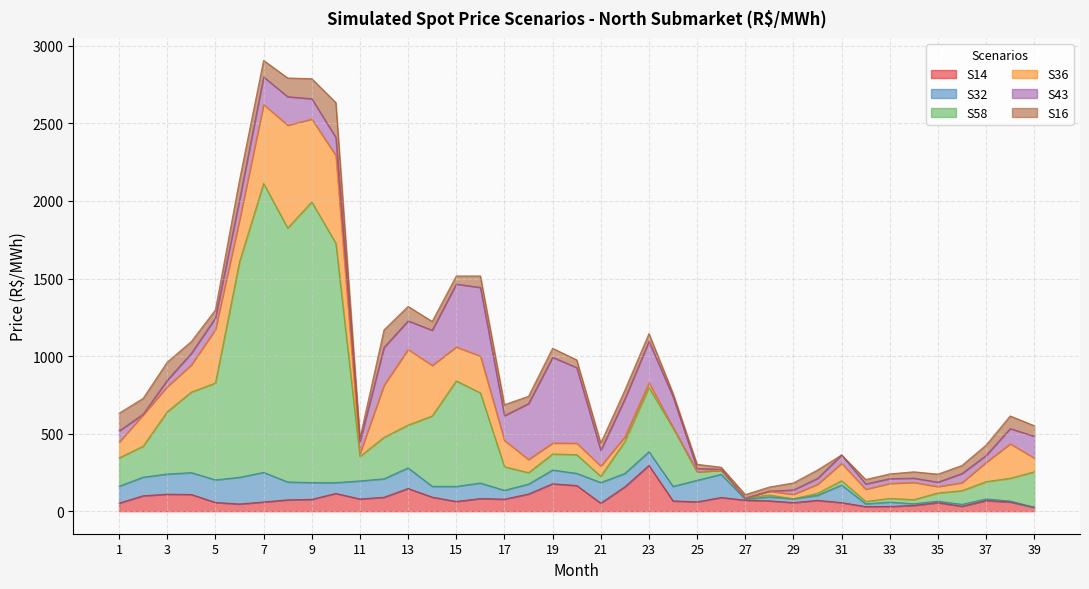

Where is the first local minimum for S58?

8